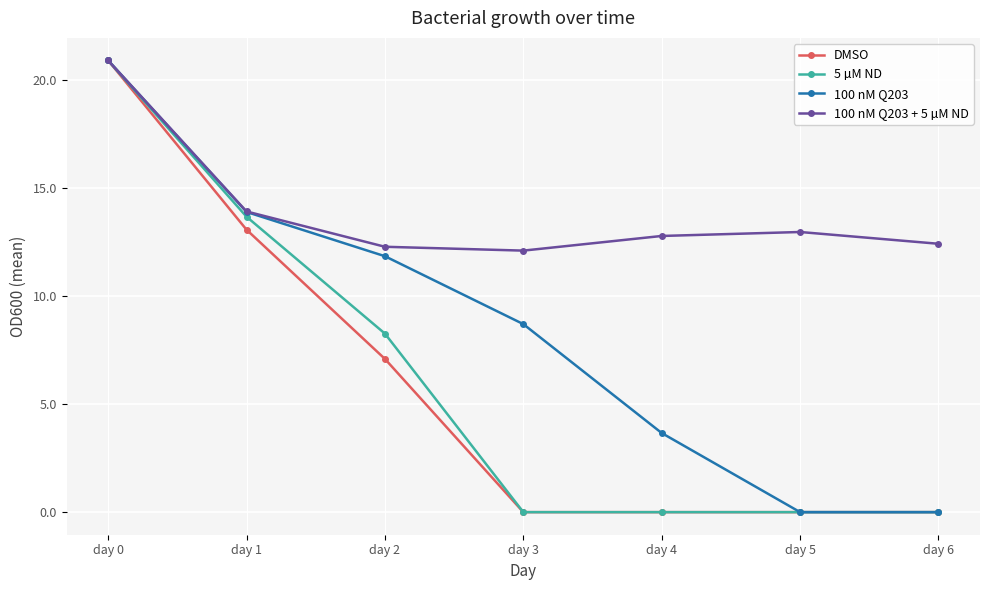

The value of 100 nM Q203 + 5 µM ND at day 2 is 5.1. True or false?

False